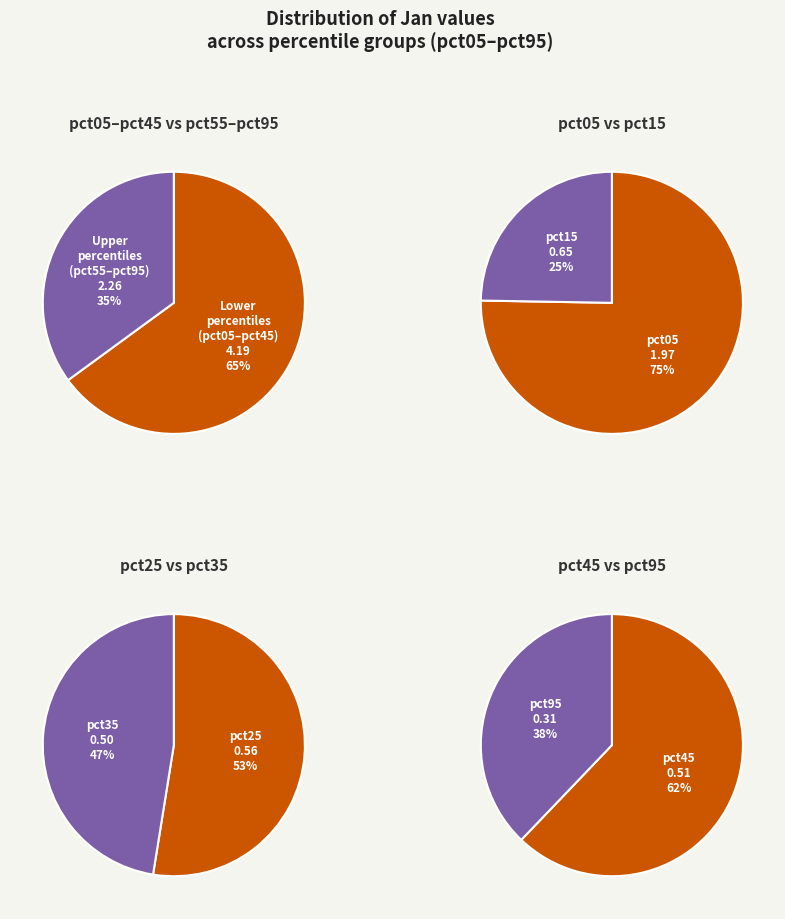

What is the total percentage of pct35 and pct75?

15.2%